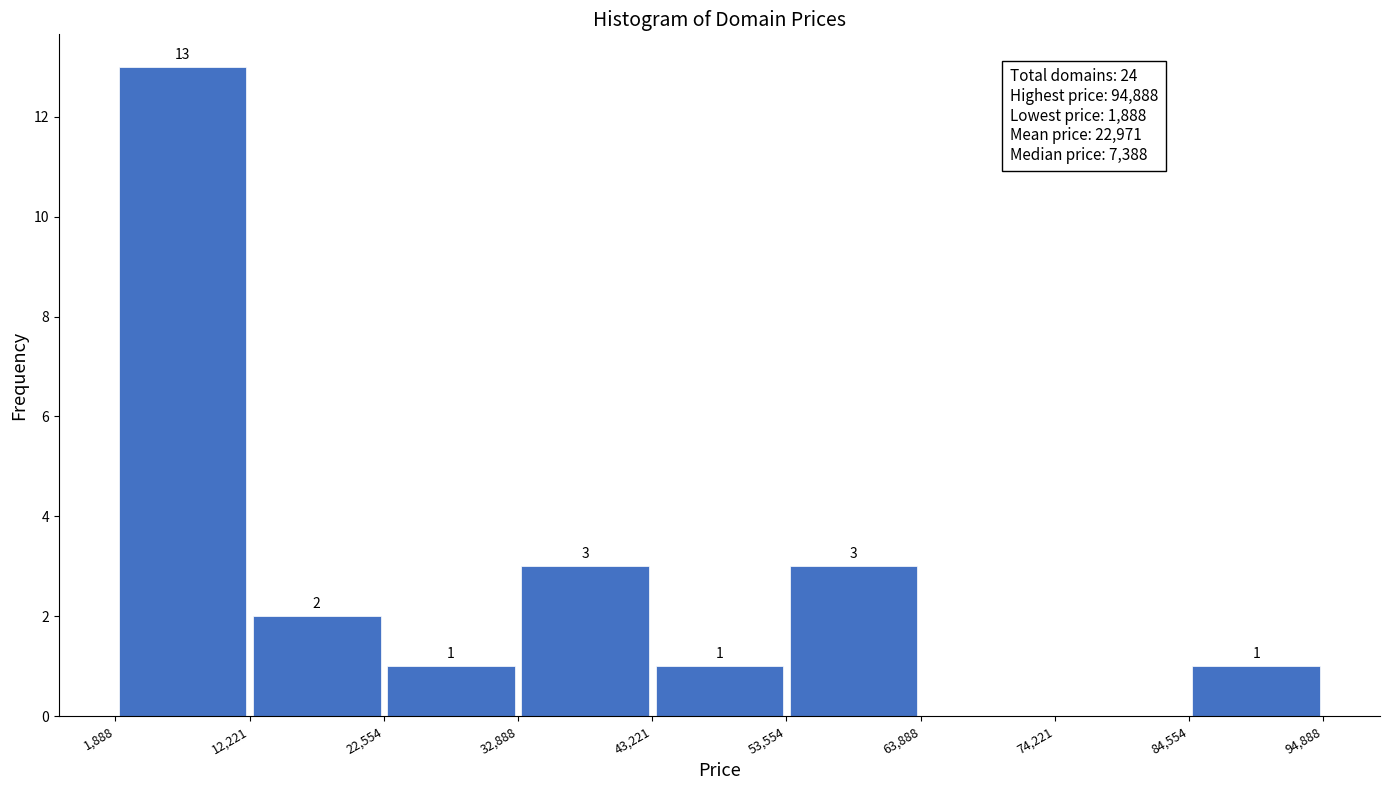

Over which range of the x-axis is the bar tallest?

1,888 to 12,221